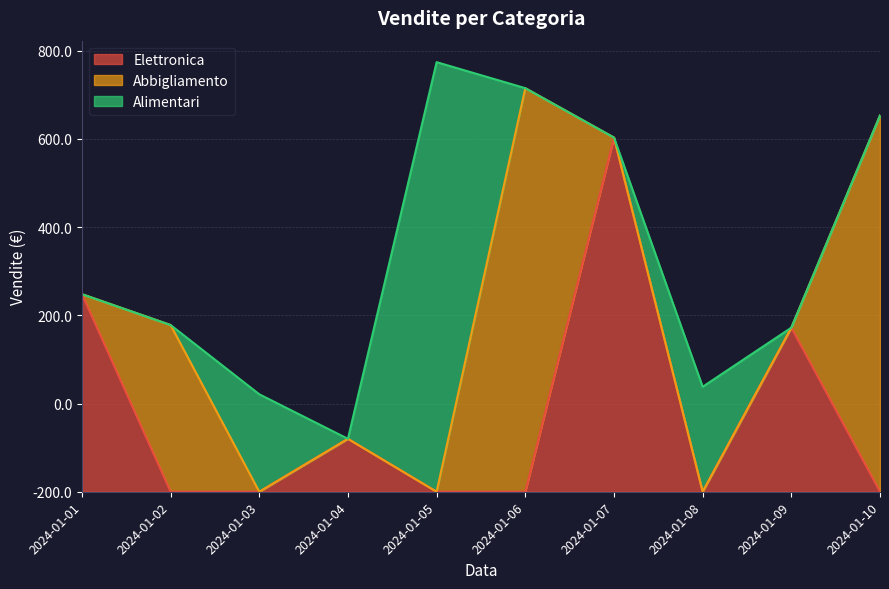

What are all the series names shown in the legend?

Elettronica, Abbigliamento, Alimentari